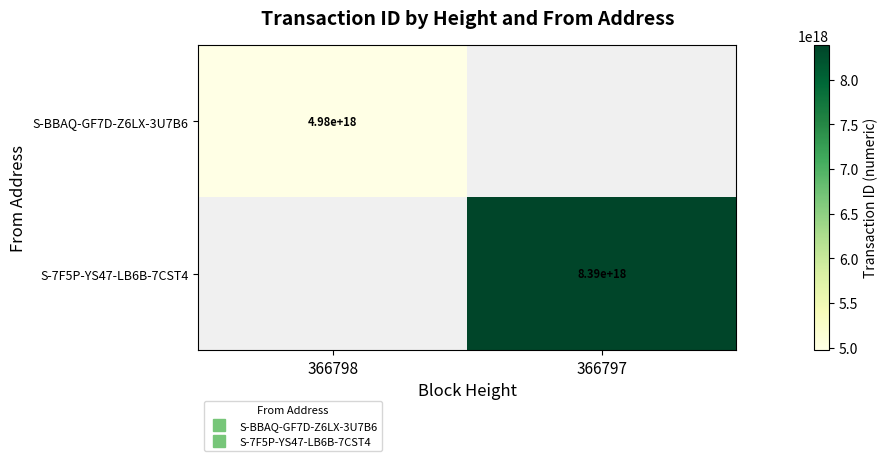

How many values in S-BBAQ-GF7D-Z6LX-3U7B6 are above zero?

1